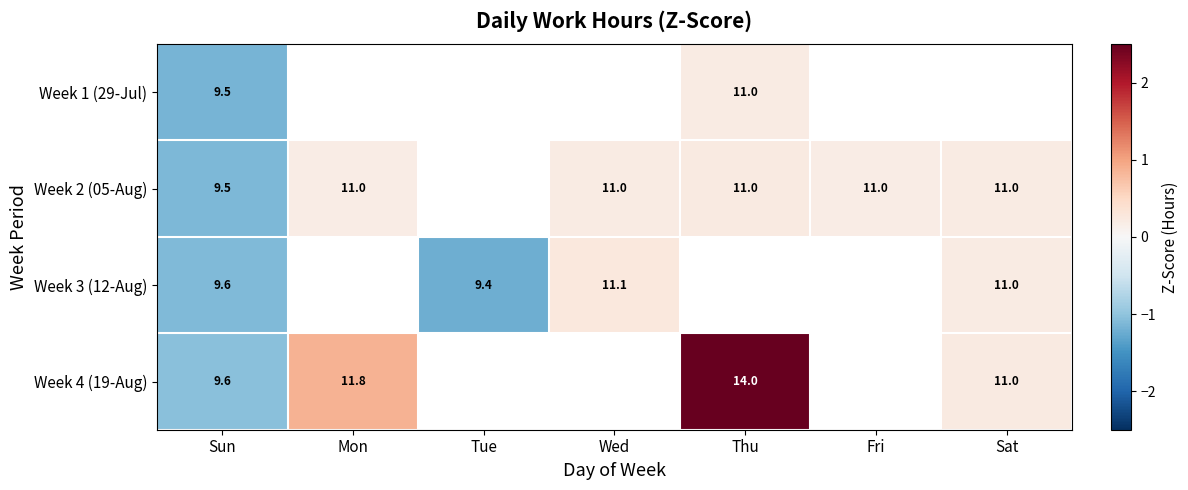

Is the value of Week 2 (05-Aug) at Fri greater than the value of Week 3 (12-Aug) at Tue?

Yes